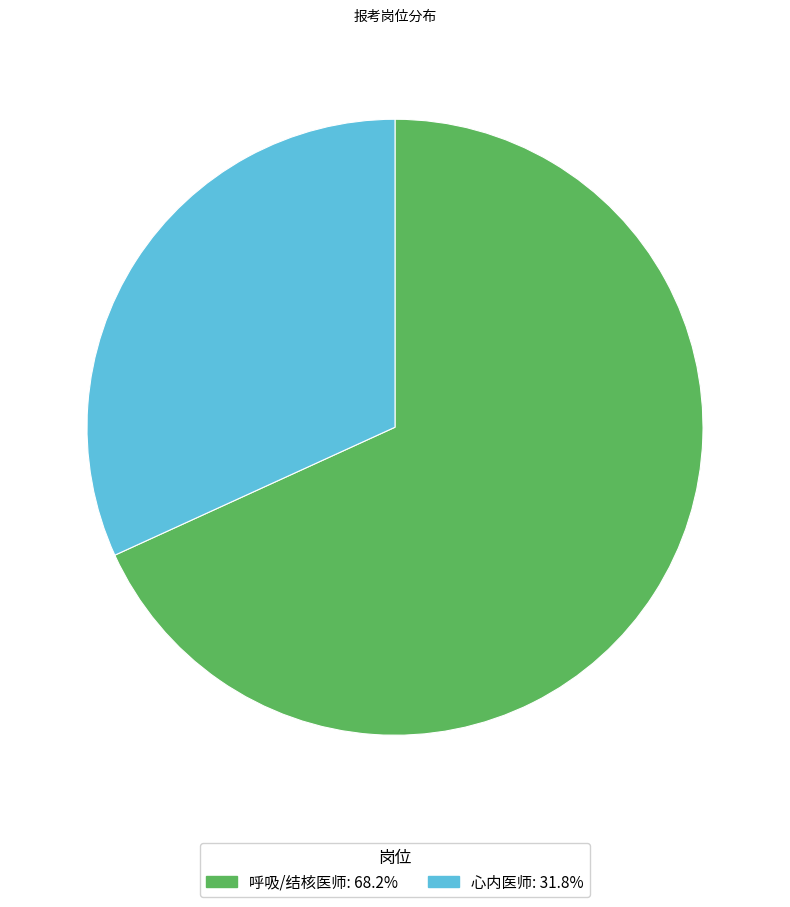

How many slices are in this pie chart?

2